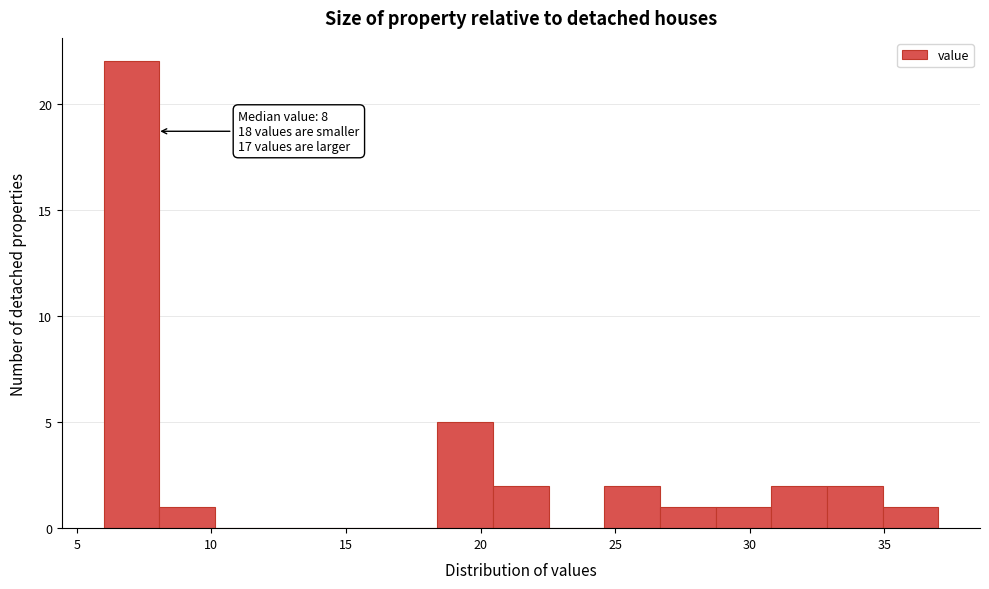

Which range on the x-axis has the tallest bar?

6.0 to 8.0